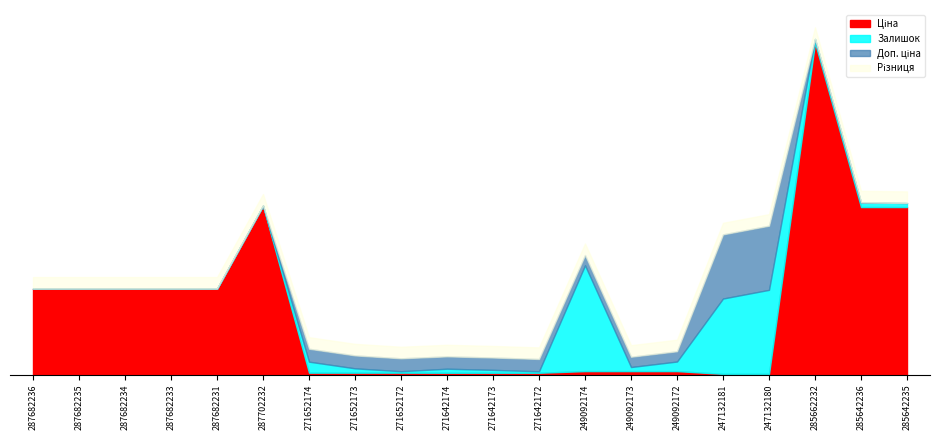

Is it true that Залишок equals 111.7 at 287682234?

False